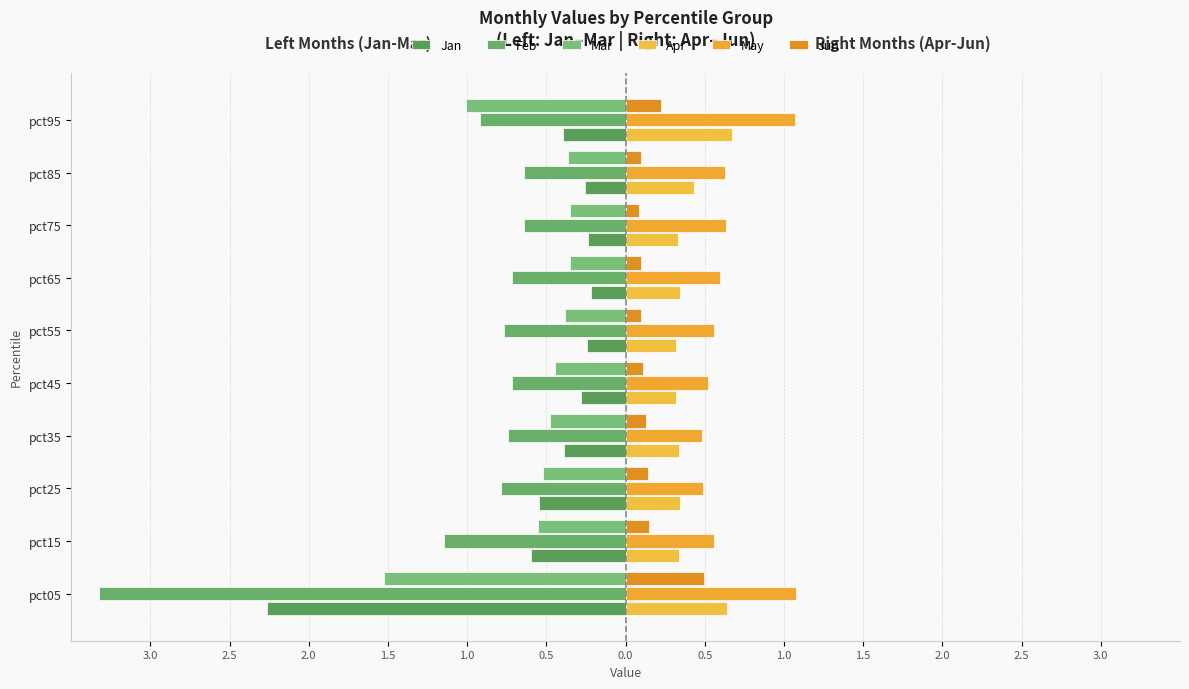

Which series has the largest range (max minus min)?

Feb